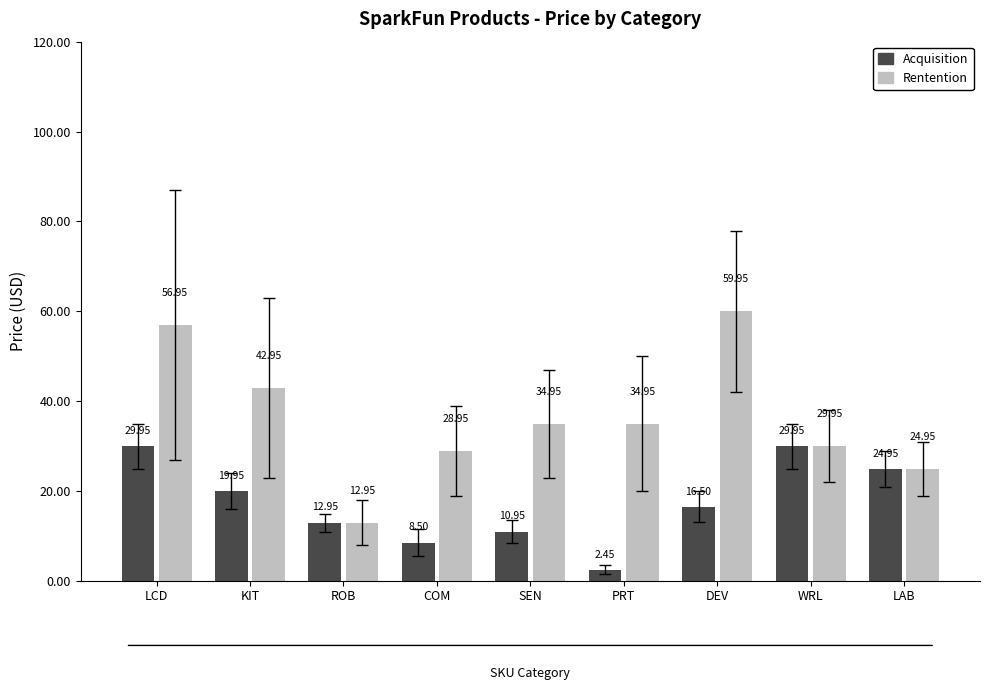

What is the difference between the second highest and second lowest values in the Rentention series?

32.0